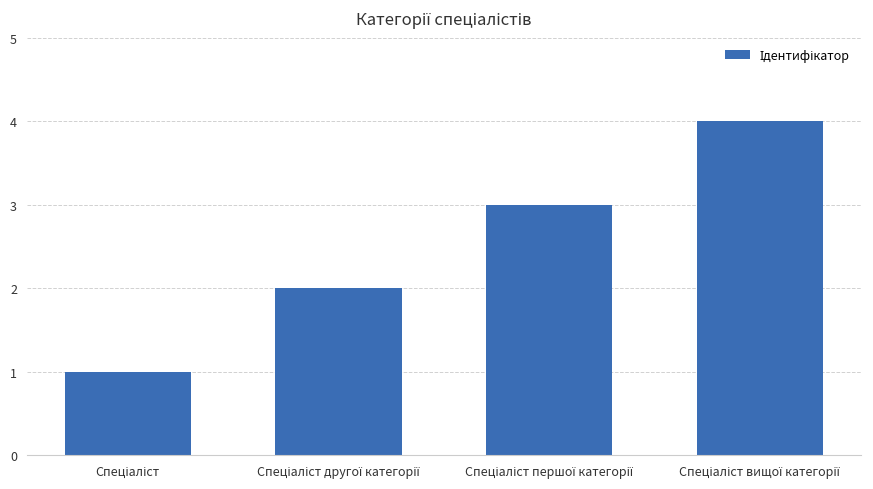

What is the maximum value shown in the chart?

4